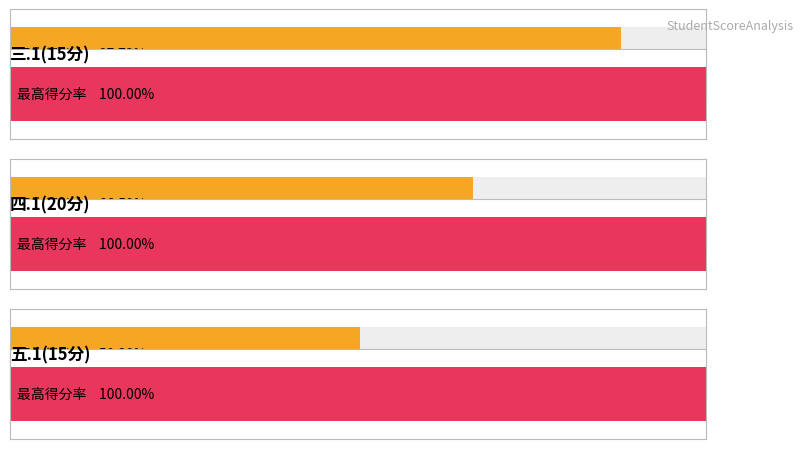

What are all the series names shown in the legend?

三.1(15分), 四.1(20分), 五.1(15分)